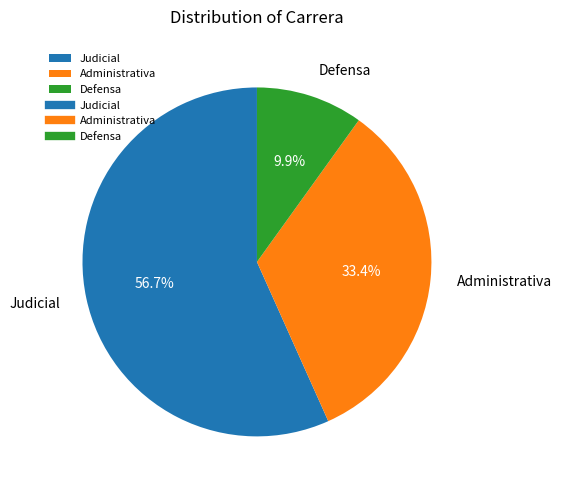

Do Administrativa and Defensa together represent more than half of the pie?

No